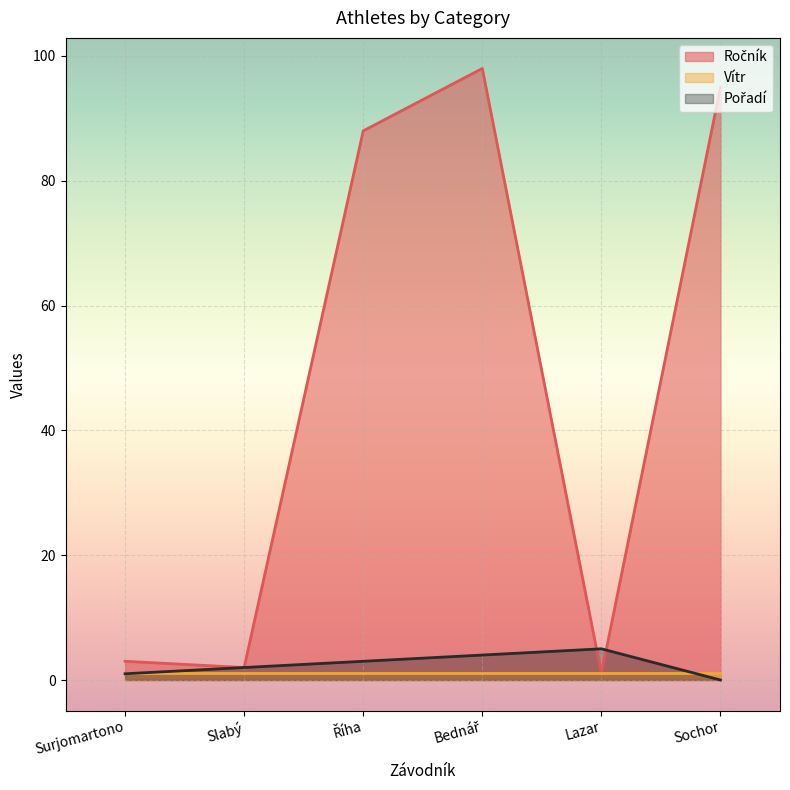

Does the chart display data point markers on the line(s)?

No